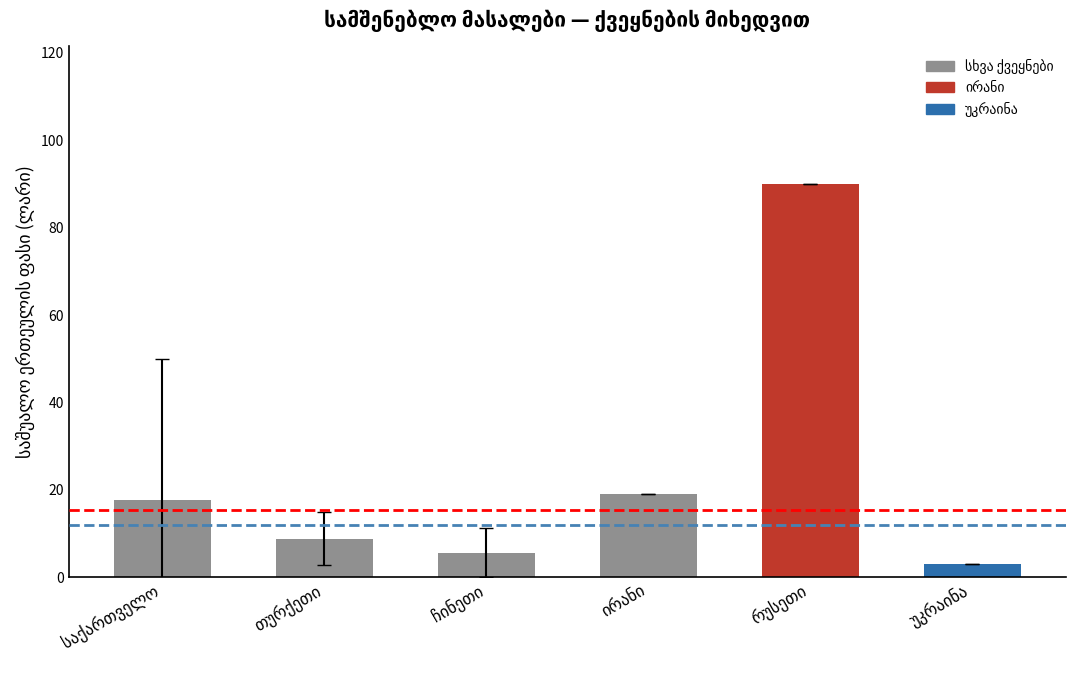

What is the sum of all values?

144.2